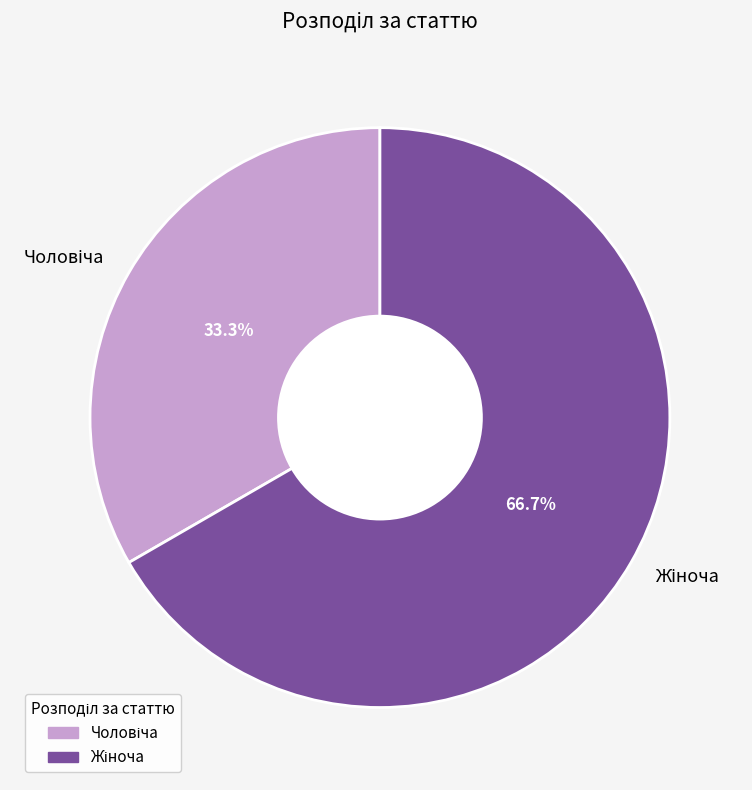

Is there a majority slice in this chart?

Yes